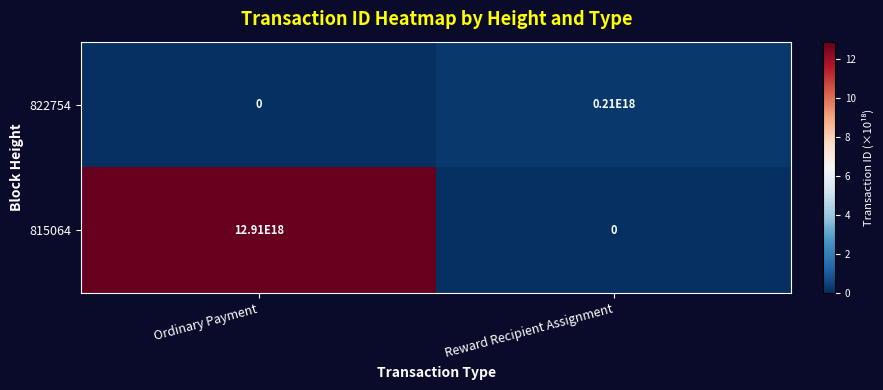

At how many categories does at least one series exceed 9?

2